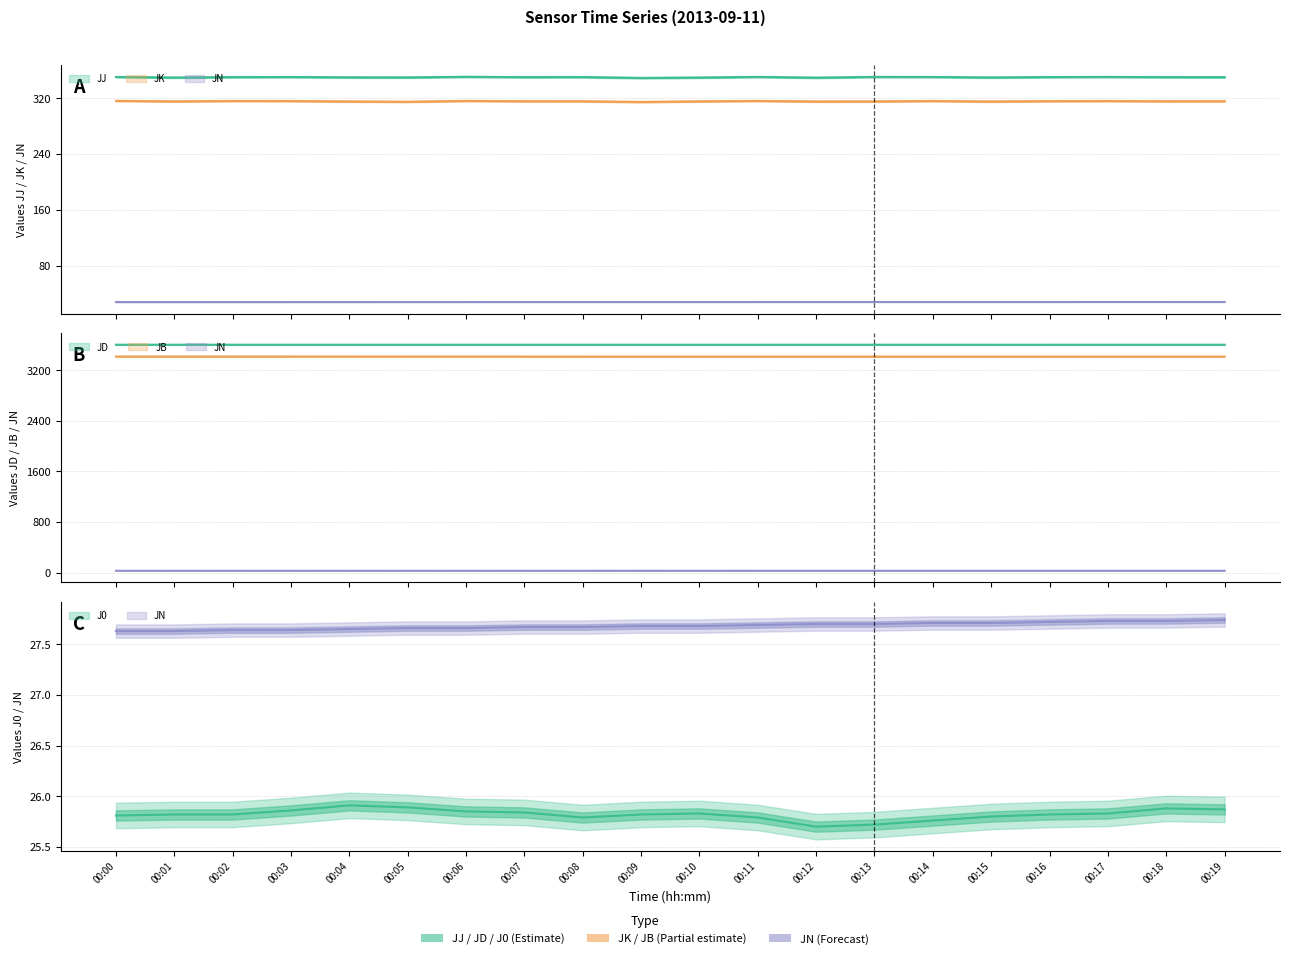

What is the difference between the maximum and second lowest values in the JJ (mid) series?

1.2